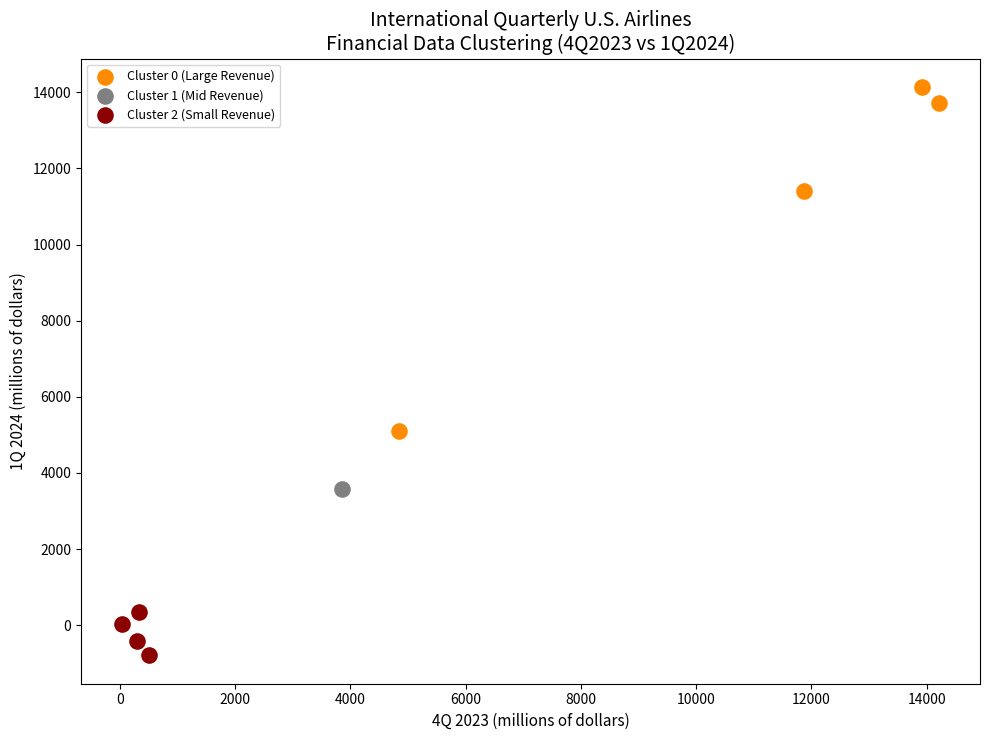

Which series contains the highest Y value?

Cluster 0 (Large Revenue)